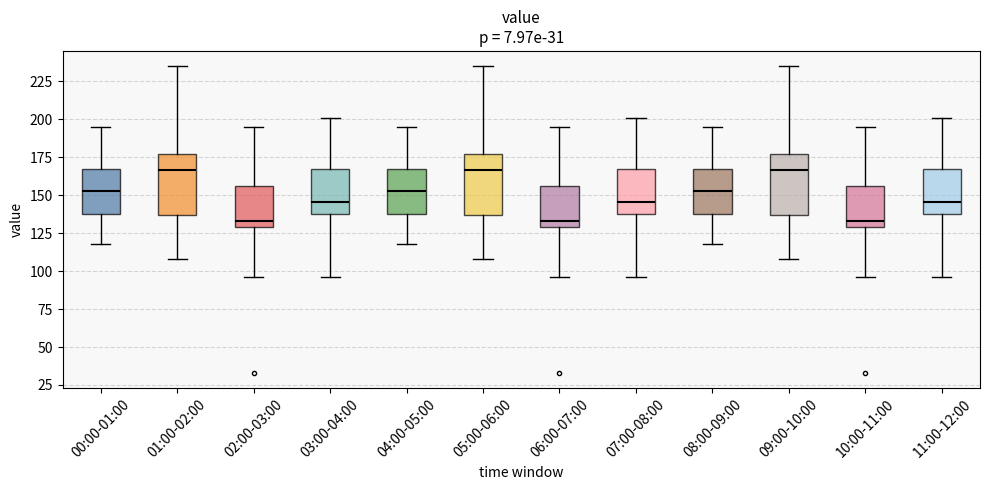

Reading left to right, read every box against the y-axis: the position of its median line, the range the box covers, and the ends of its whiskers. The values are not printed on the chart, so give them approximately, as read against the axis.

00:00-01:00: median 155, box 140 to 170, whiskers 120 to 195
01:00-02:00: median 165, box 135 to 180, whiskers 110 to 235
02:00-03:00: median 135, box 130 to 155, whiskers 95 to 195
03:00-04:00: median 145, box 140 to 165, whiskers 95 to 200
04:00-05:00: median 155, box 140 to 170, whiskers 120 to 195
05:00-06:00: median 165, box 135 to 180, whiskers 110 to 235
06:00-07:00: median 135, box 130 to 155, whiskers 95 to 195
07:00-08:00: median 145, box 140 to 165, whiskers 95 to 200
08:00-09:00: median 155, box 140 to 170, whiskers 120 to 195
09:00-10:00: median 165, box 135 to 180, whiskers 110 to 235
10:00-11:00: median 135, box 130 to 155, whiskers 95 to 195
11:00-12:00: median 145, box 140 to 165, whiskers 95 to 200